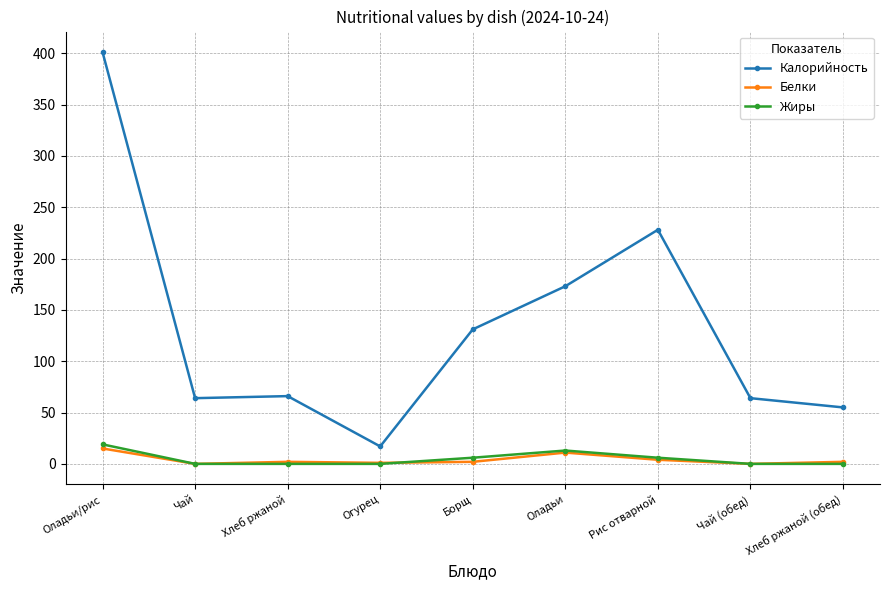

At which label does Калорийность first exceed 66?

Оладьи/рис